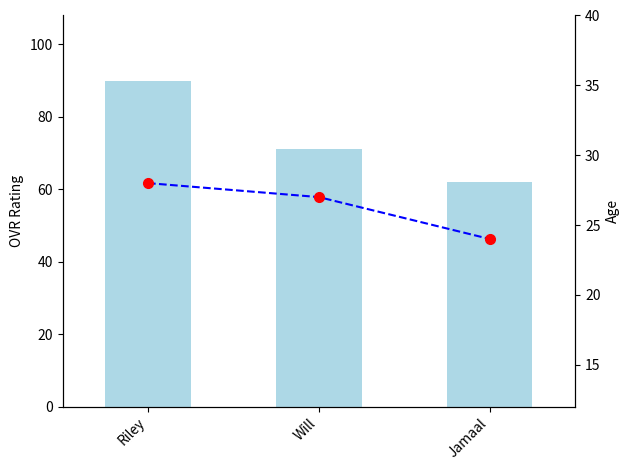

What is the label of the 1st bar from the left?

Riley